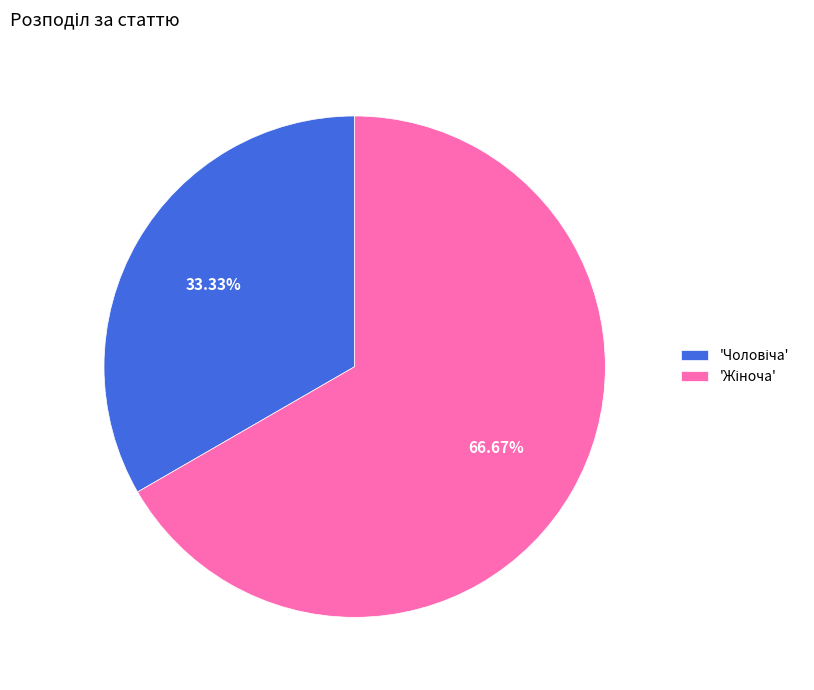

Does any single category account for the majority?

Yes